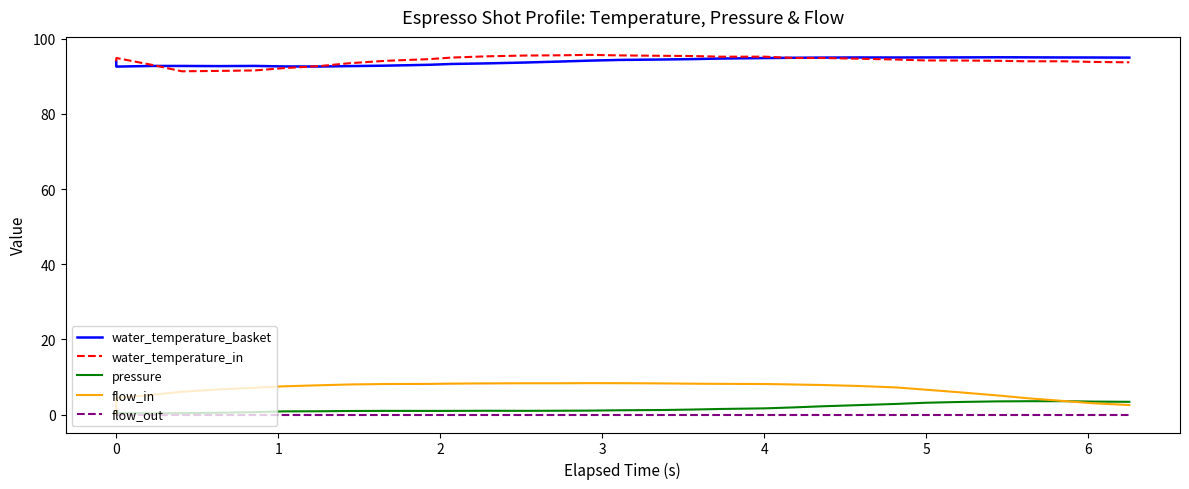

Which series has the widest spread of values?

flow_in